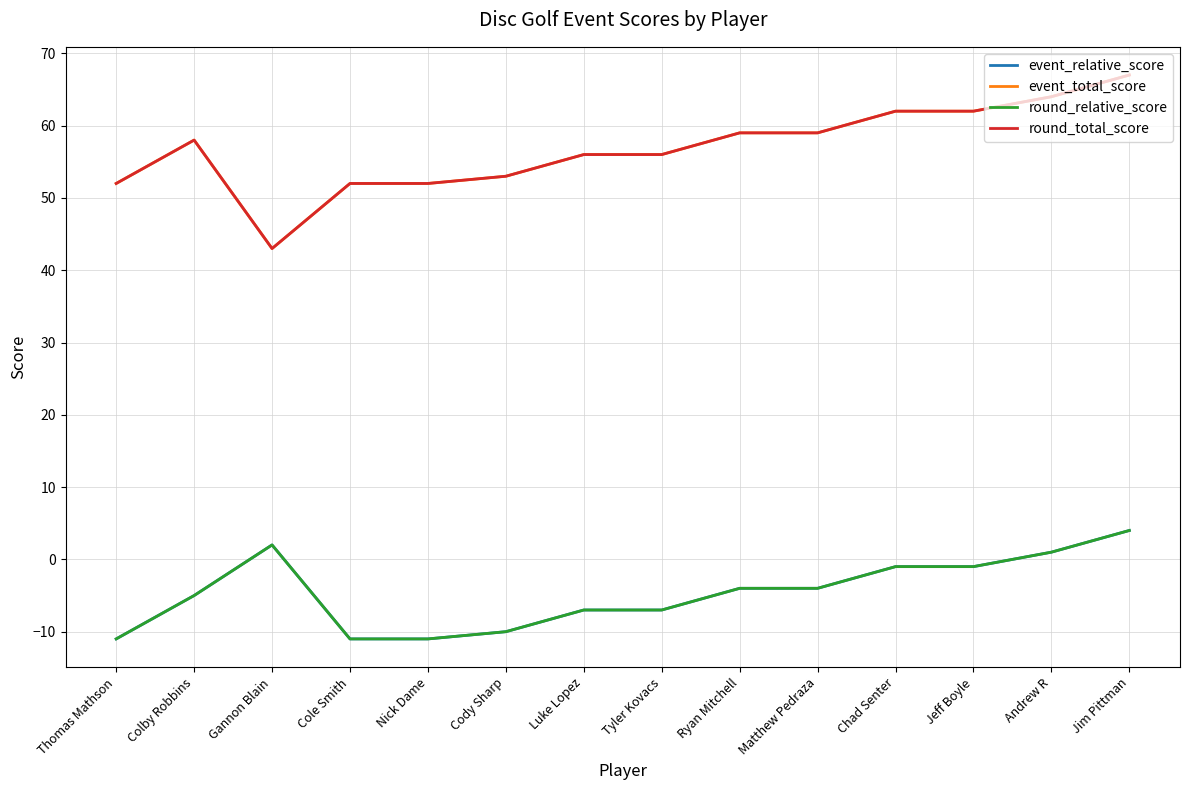

Reading left to right, extract all data points from this chart.

event_relative_score: -11	-5	2	-11	-11	-10	-7	-7	-4	-4	-1	-1	1	4
event_total_score: 52	58	43	52	52	53	56	56	59	59	62	62	64	67
round_relative_score: -11	-5	2	-11	-11	-10	-7	-7	-4	-4	-1	-1	1	4
round_total_score: 52	58	43	52	52	53	56	56	59	59	62	62	64	67